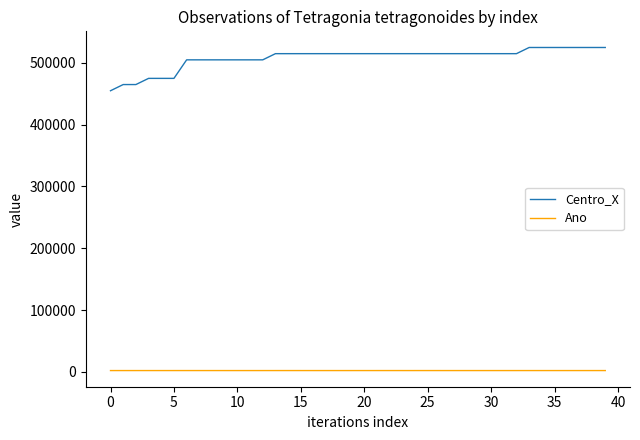

Which series has the largest range (max minus min)?

Centro_X